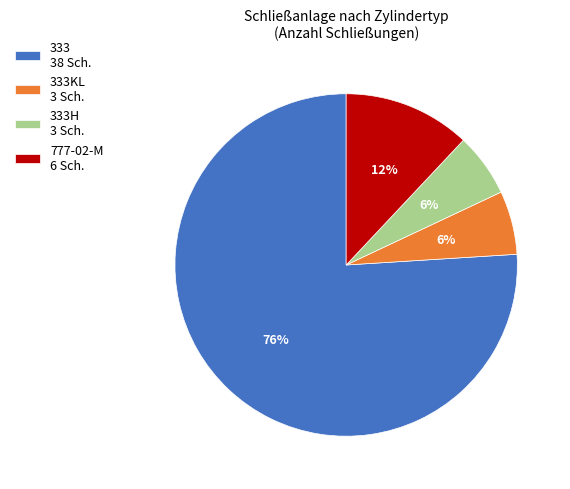

To the nearest percent, what is the difference between the largest and smallest slice percentages?

70%